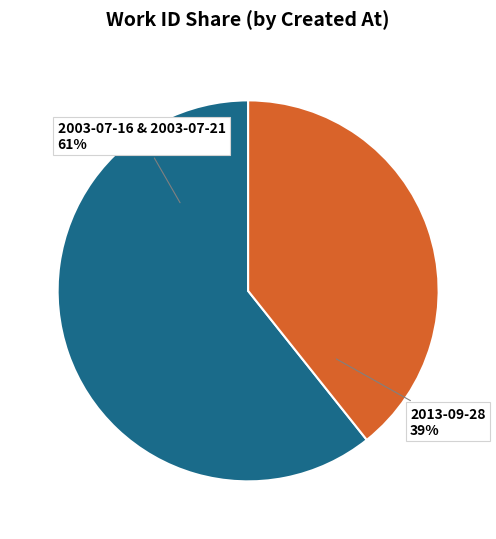

Is there a majority slice in this chart?

Yes